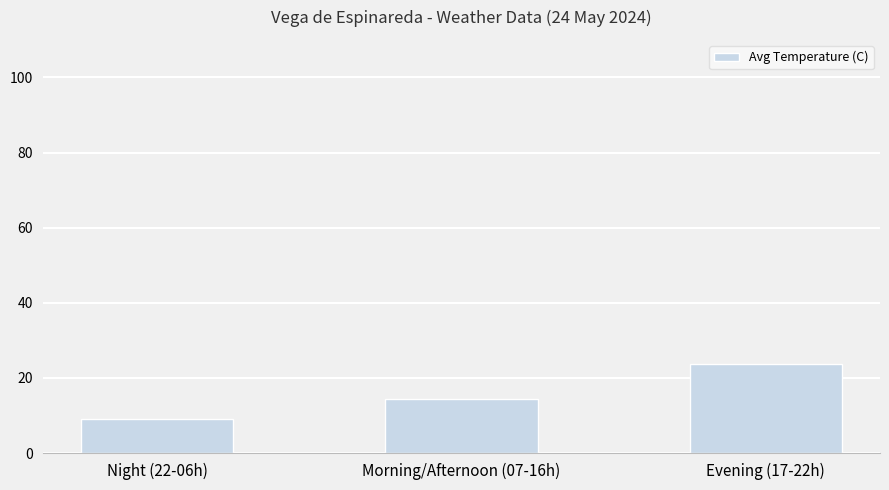

Reading left to right, extract all data points from this chart.

Night (22-06h)=9.0	Morning/Afternoon (07-16h)=14.4	Evening (17-22h)=23.7